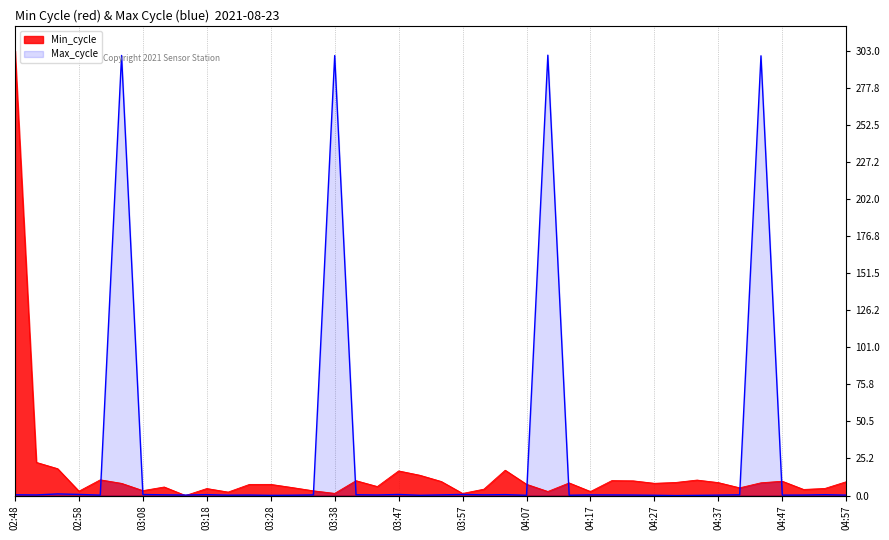

What is the sum of the Max_cycle values at 04:47 and 03:14?

0.6